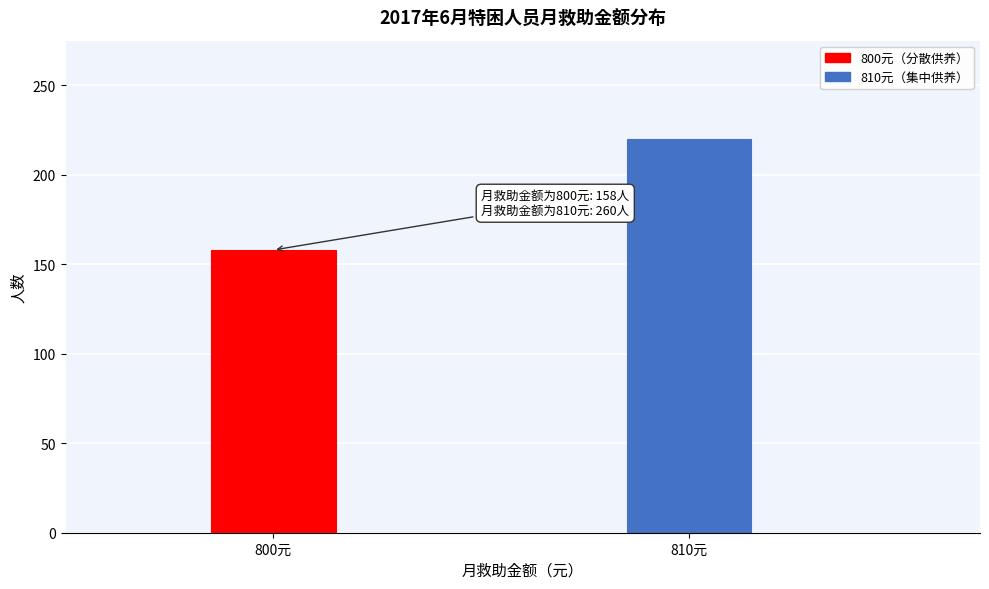

Reading right to left, extract all data points from this chart.

810元=220	800元=158